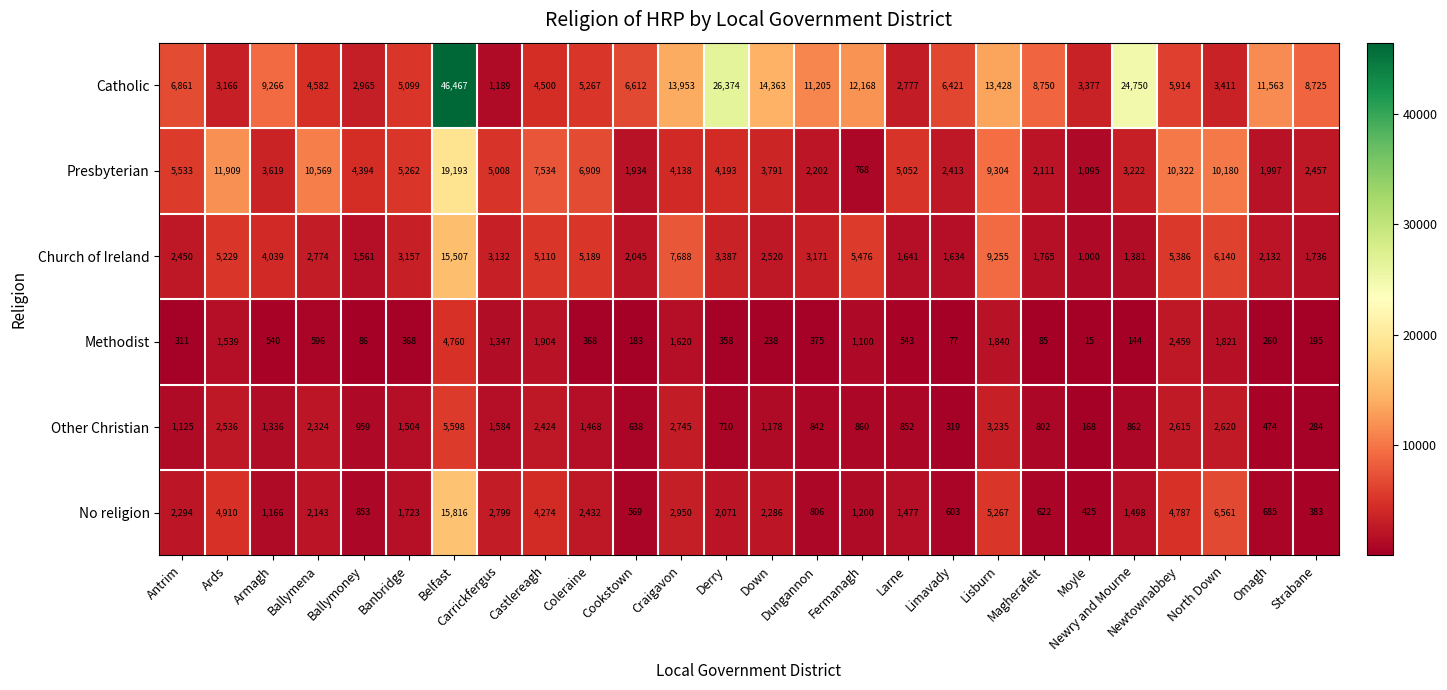

Which series has the largest total across all categories?

Catholic